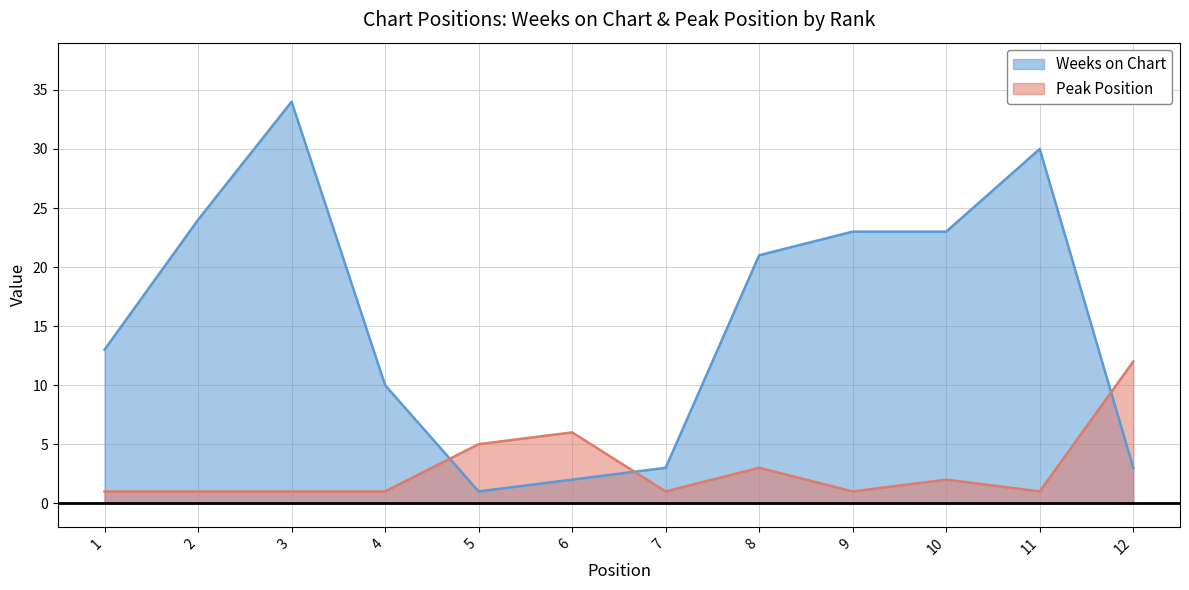

Where do Weeks on Chart and Peak Position first cross each other?

4 and 5